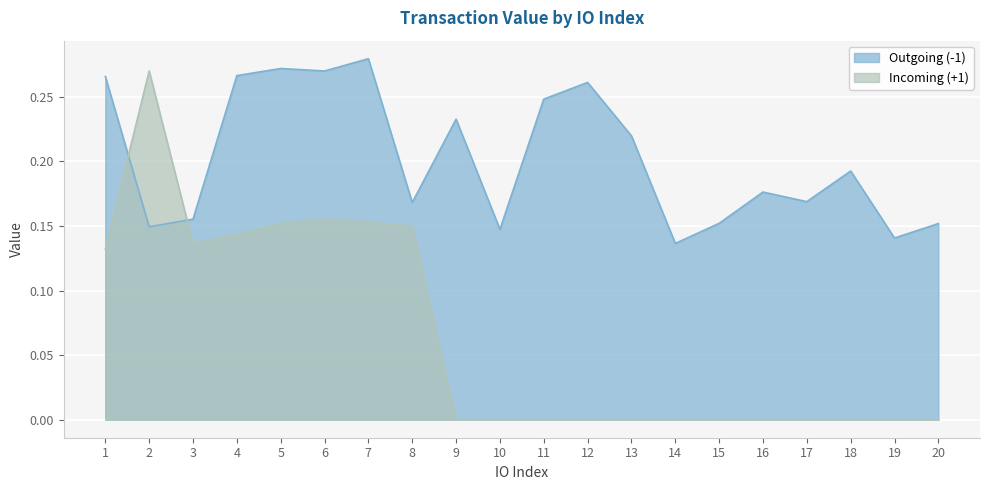

Is the value of Incoming (+1) at 7 greater than the value of Outgoing (-1) at 11?

No